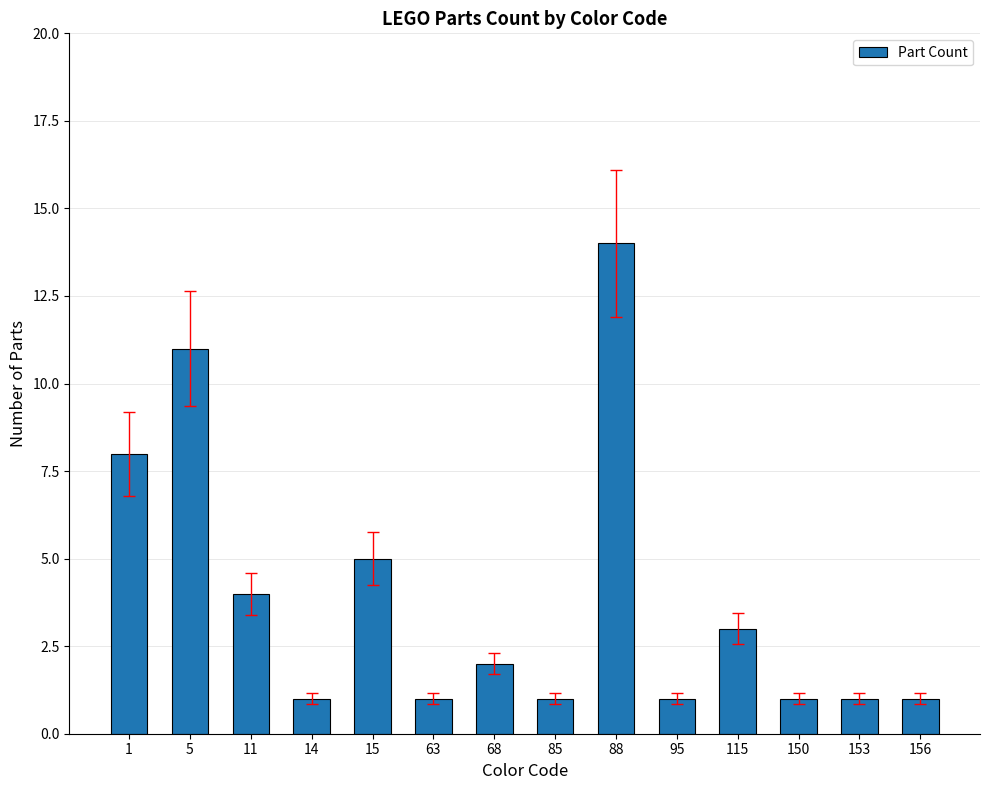

True or false: the data shows 3 at 11.

False